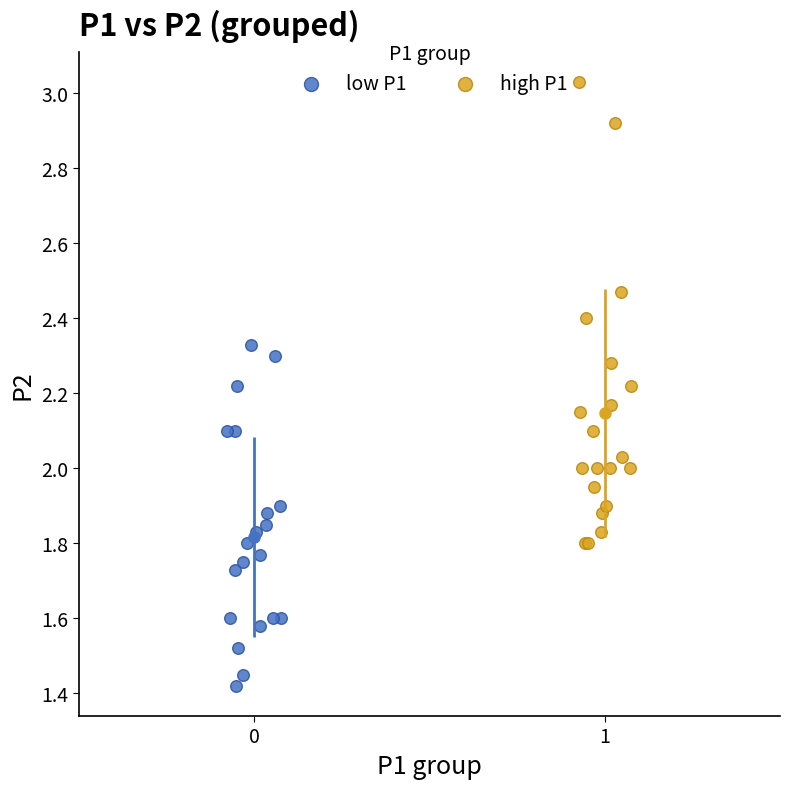

Which series contains the highest Y value?

high P1